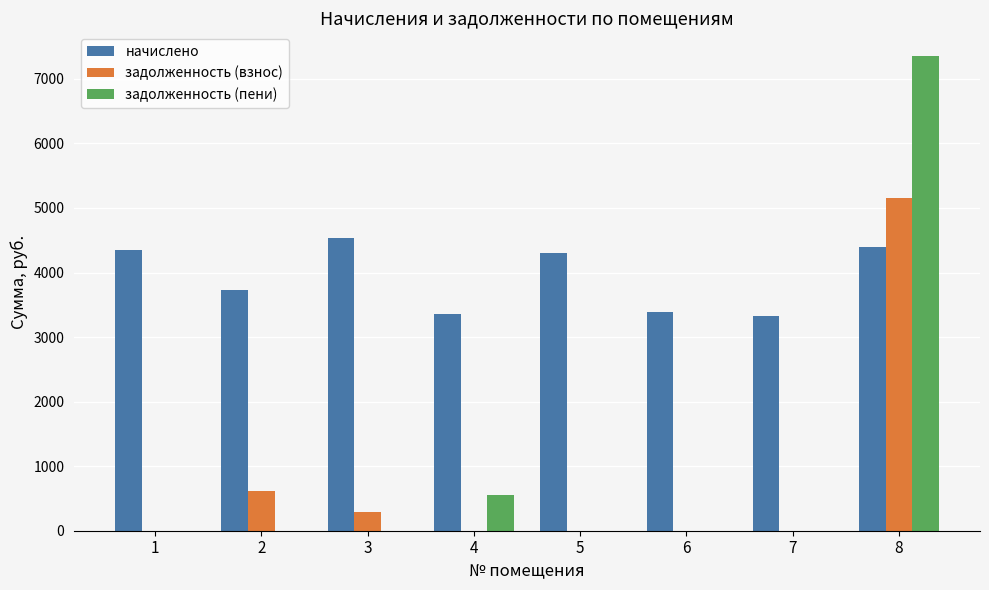

Is the value of начислено at 4 greater than the value of задолженность (пени) at 2?

Yes